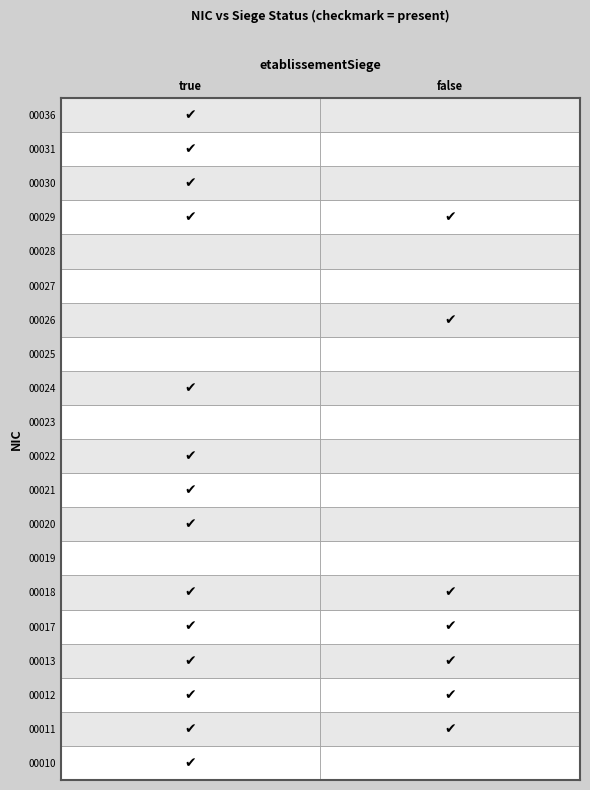

Where is true nearest to the value 0?

2